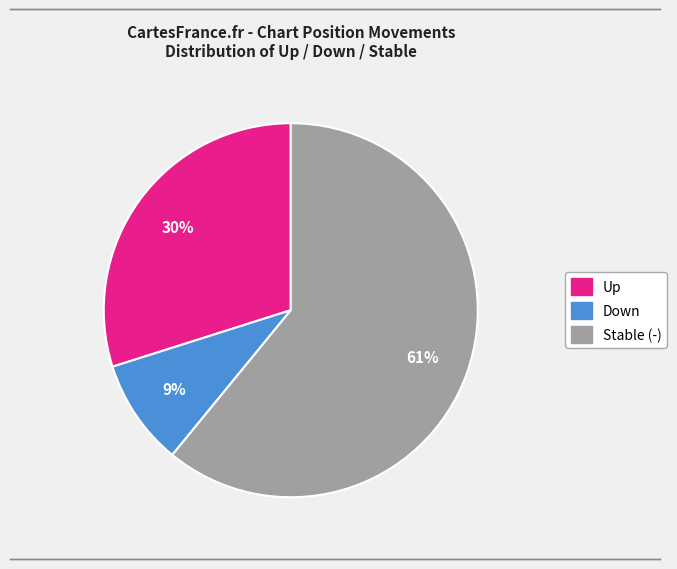

Does any single category account for the majority?

Yes